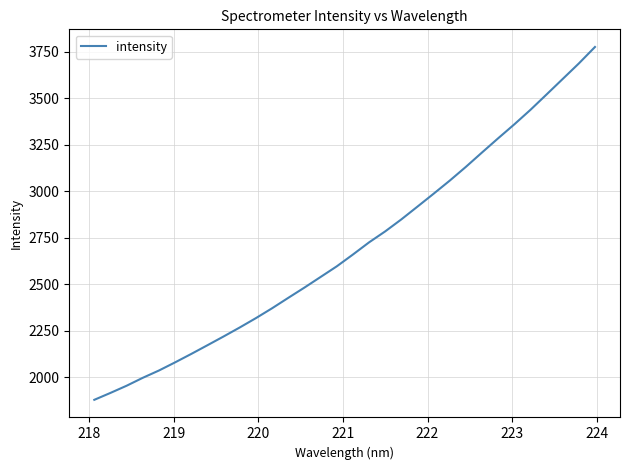

What is the difference between the maximum and minimum values?

1899.1